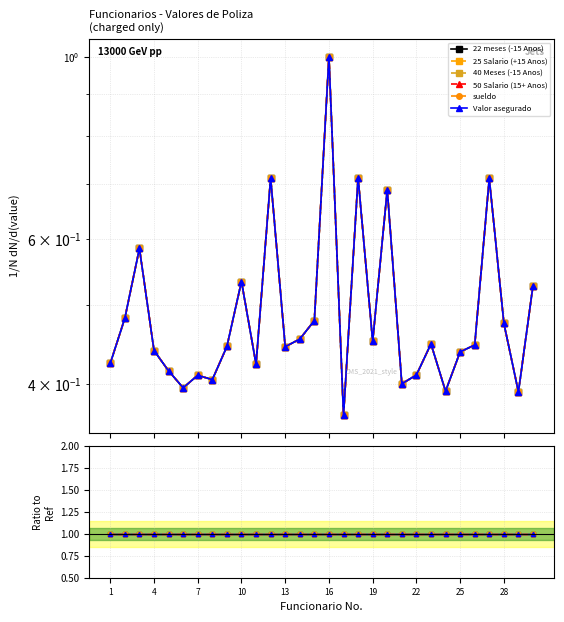

List the labels in order of sueldo value, largest first.

16, 18, 12, 27, 20, 3, 10, 30, 2, 15, 28, 14, 19, 23, 26, 9, 13, 4, 25, 1, 11, 5, 22, 7, 8, 21, 6, 24, 29, 17